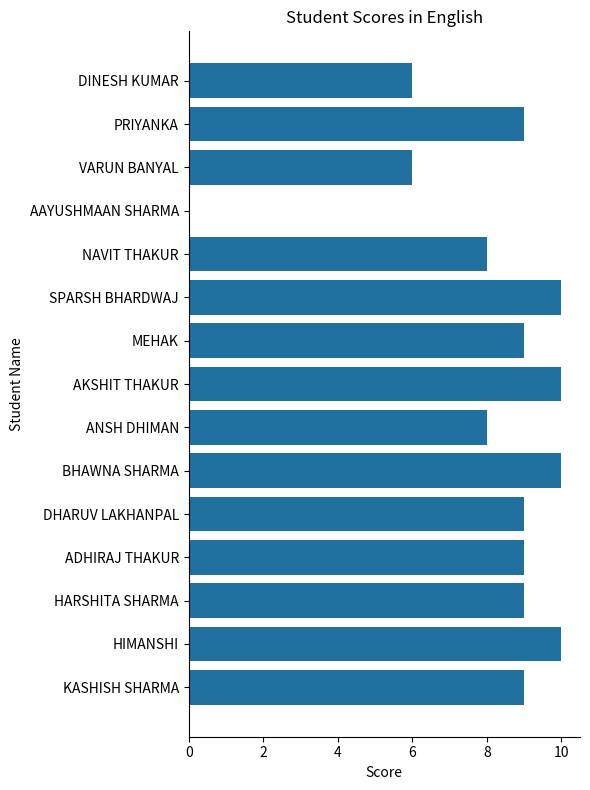

How many series are shown in this chart?

1